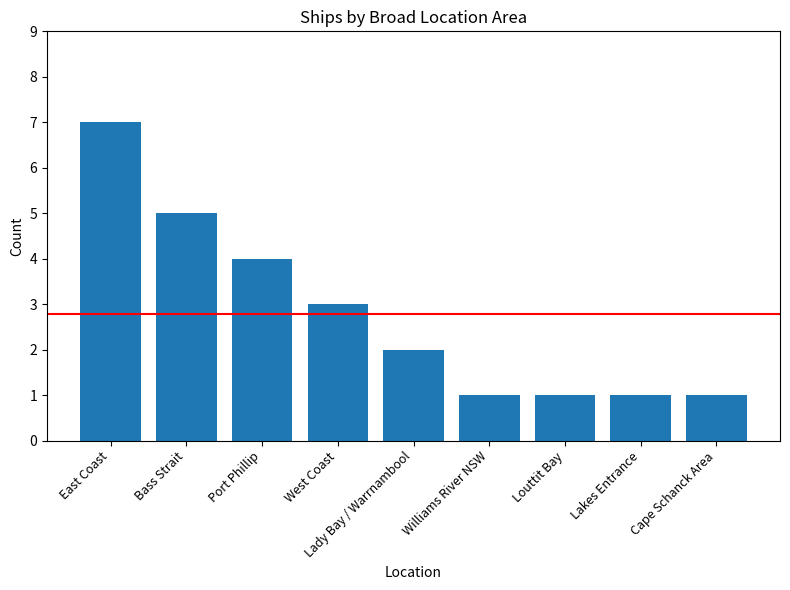

What is the approximate value at West Coast?

3